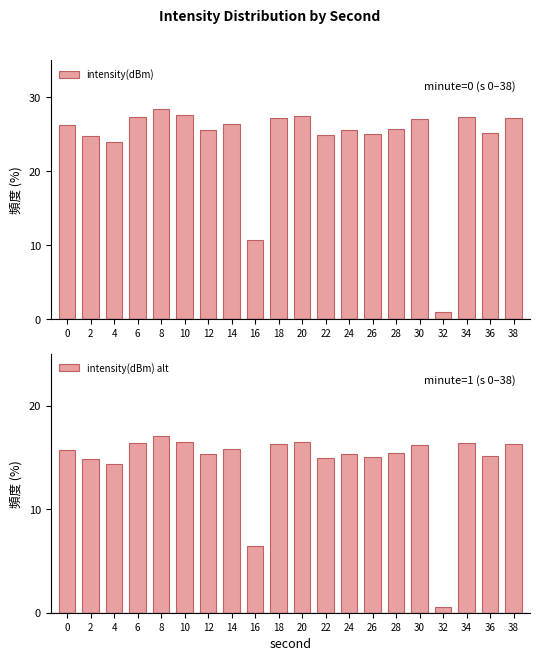

Rank the categories by intensity(dBm) value from highest to lowest.

8, 10, 20, 34, 6, 18, 38, 30, 14, 0, 28, 24, 12, 36, 26, 22, 2, 4, 16, 32